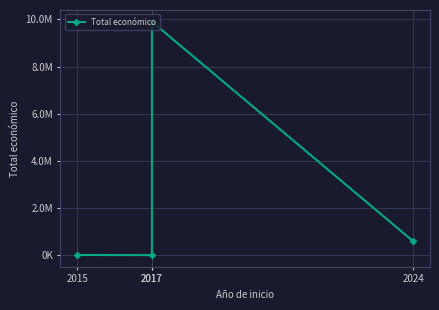

Is this an area chart (filled region under the line)?

No